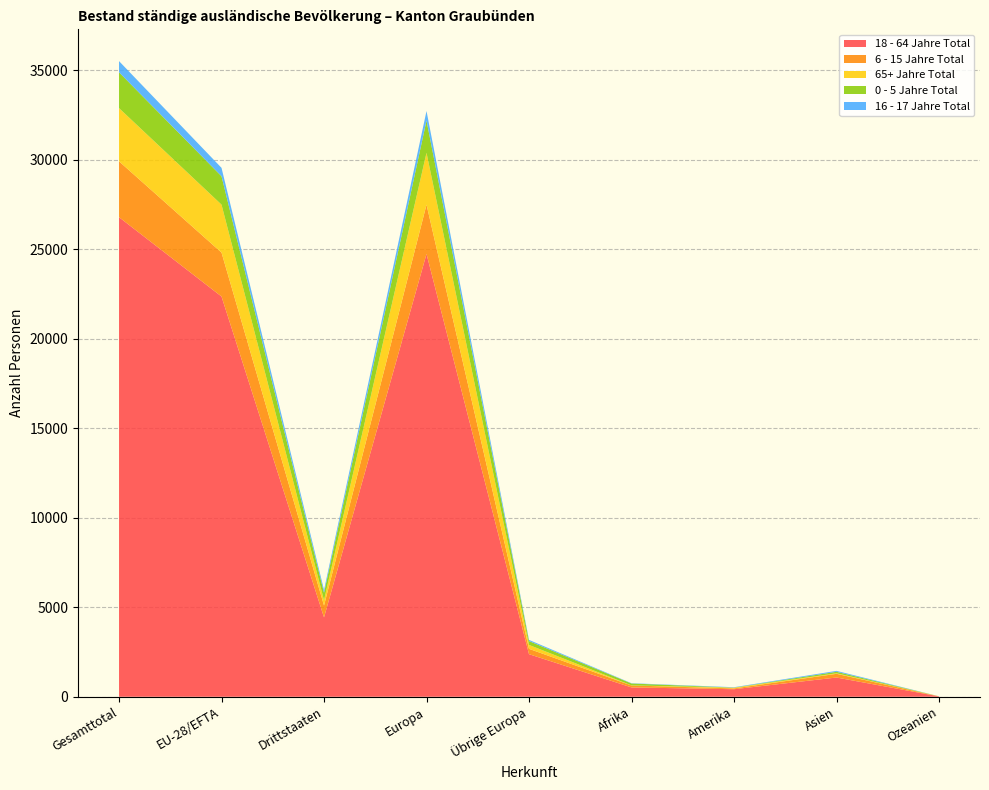

Reading right to left, list all the values displayed in this chart.

18 - 64 Jahre Total: 21	1075	421	521	2379	24742	4433	22363	26796
6 - 15 Jahre Total: 1	206	45	109	298	2754	665	2456	3121
65+ Jahre Total: 4	30	38	4	219	2897	295	2678	2973
0 - 5 Jahre Total: 1	83	8	106	214	1800	415	1586	2001
16 - 17 Jahre Total: 1	52	21	16	66	535	156	469	625